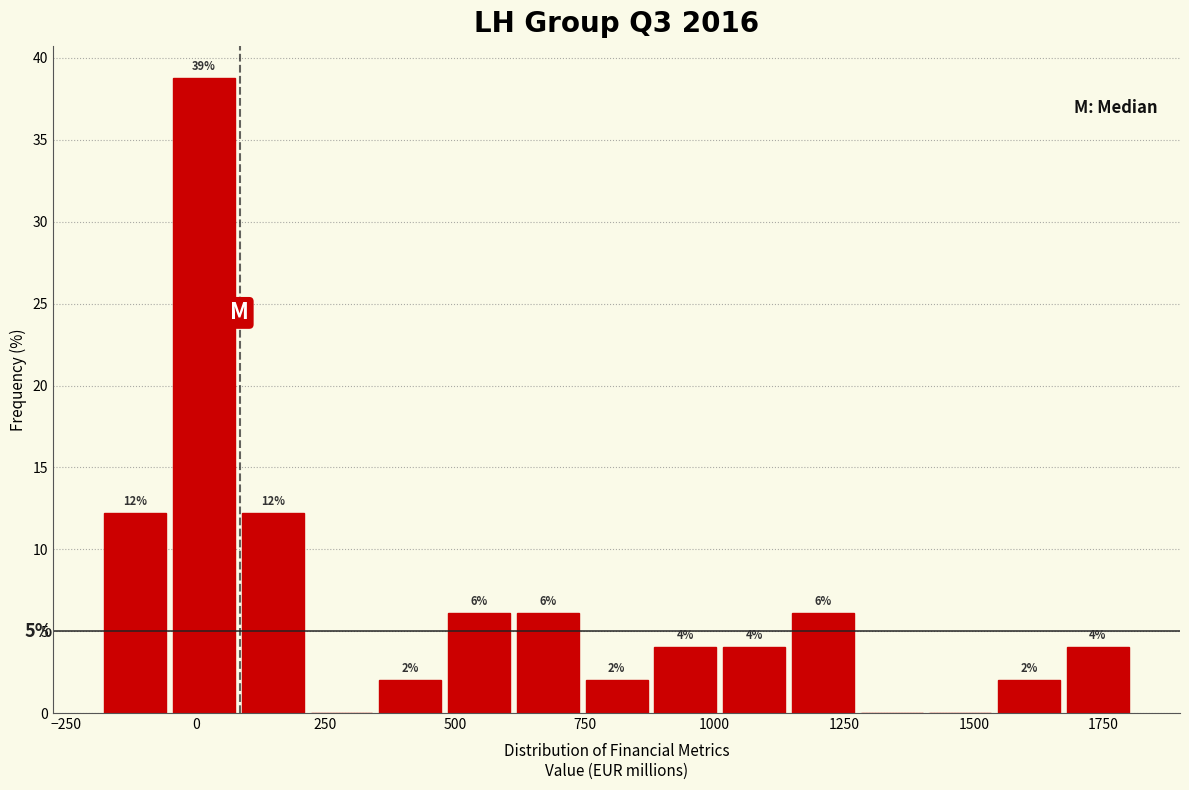

Around what value on the x-axis is the tallest bar? Give the approximate position of its centre, as read against the axis.

0